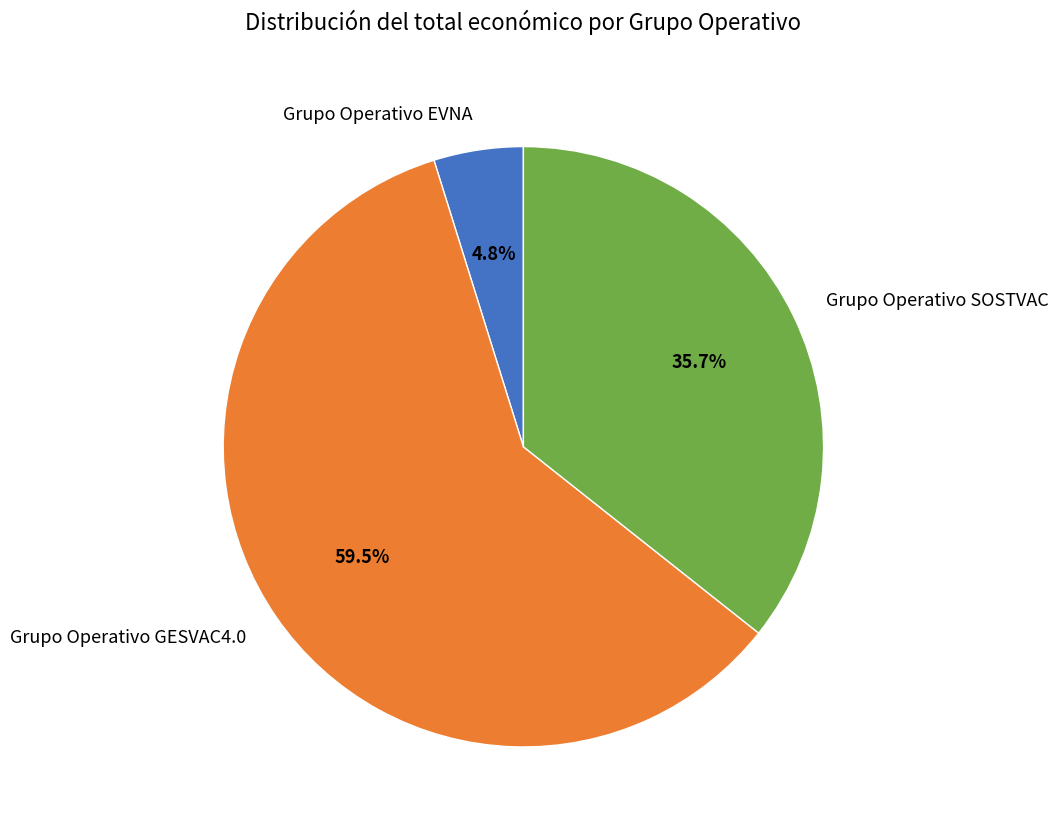

What is the largest slice in the pie chart?

Grupo Operativo GESVAC4.0